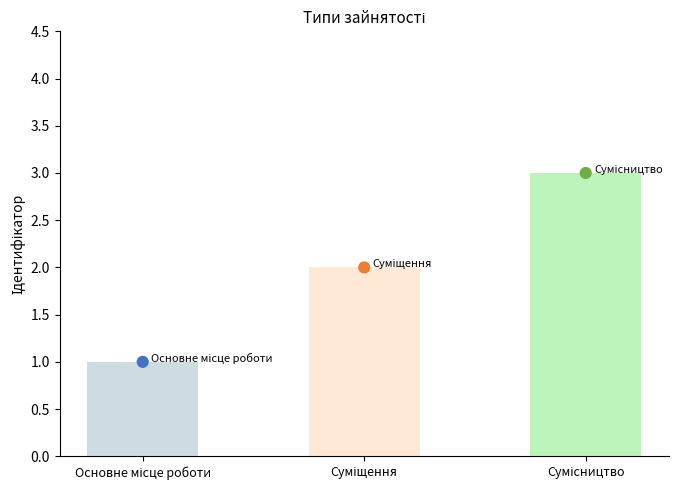

Which series reaches the maximum Y coordinate?

Ідентифікатор